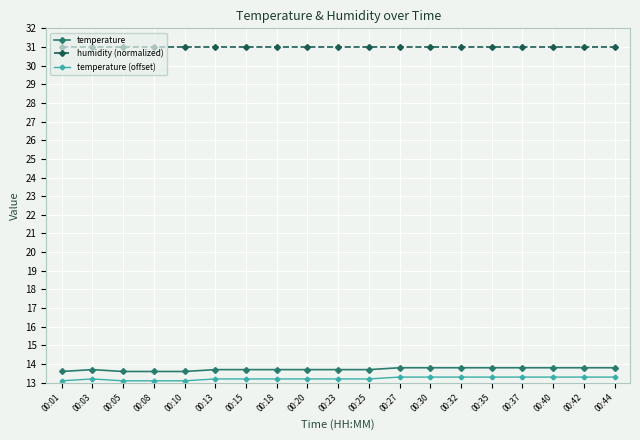

Reading left to right, transcribe all the data shown in this chart.

temperature: 13.6	13.7	13.6	13.6	13.6	13.7	13.7	13.7	13.7	13.7	13.7	13.8	13.8	13.8	13.8	13.8	13.8	13.8	13.8
humidity (normalized): 31.0	31.0	31.0	31.0	31.0	31.0	31.0	31.0	31.0	31.0	31.0	31.0	31.0	31.0	31.0	31.0	31.0	31.0	31.0
temperature (offset): 13.1	13.2	13.1	13.1	13.1	13.2	13.2	13.2	13.2	13.2	13.2	13.3	13.3	13.3	13.3	13.3	13.3	13.3	13.3